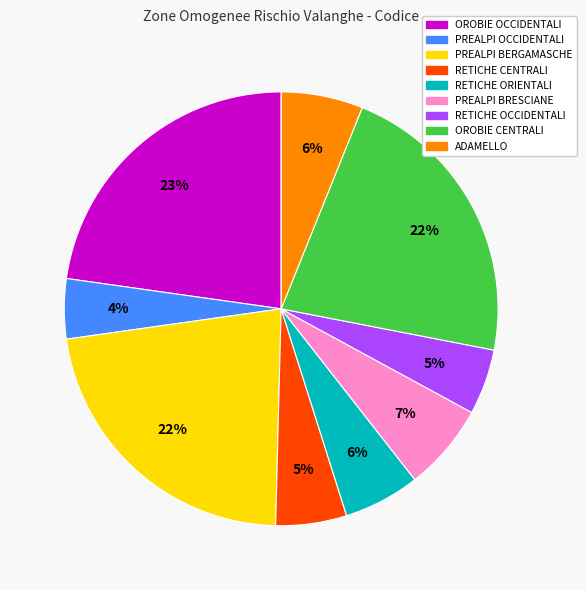

The OROBIE OCCIDENTALI slice represents 23% of the pie. True or false?

True